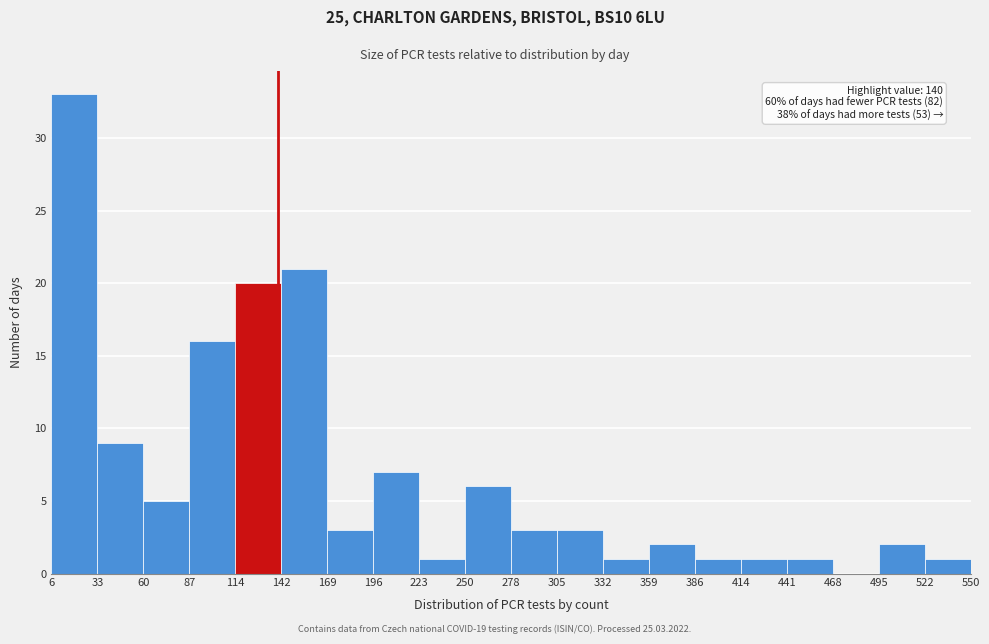

Over which range of the x-axis is the bar tallest?

6 to 33